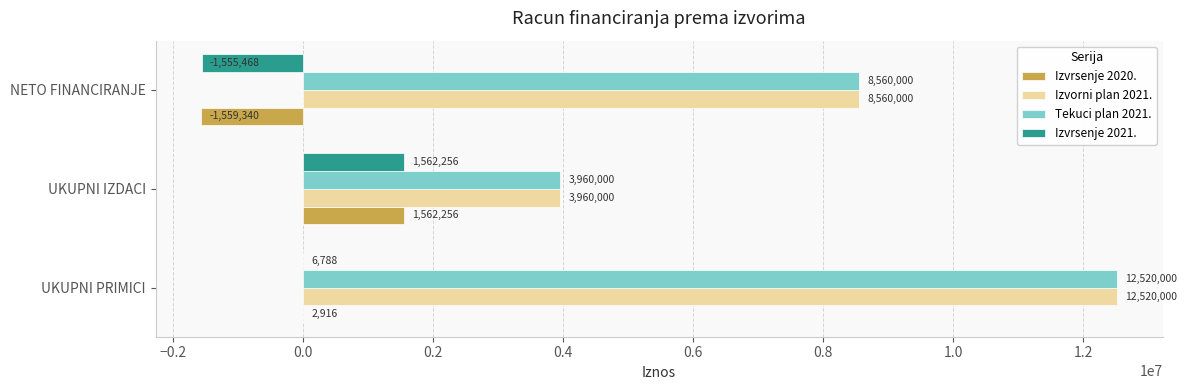

The value of Izvrsenje 2020. at UKUPNI PRIMICI is 2916.0. True or false?

True